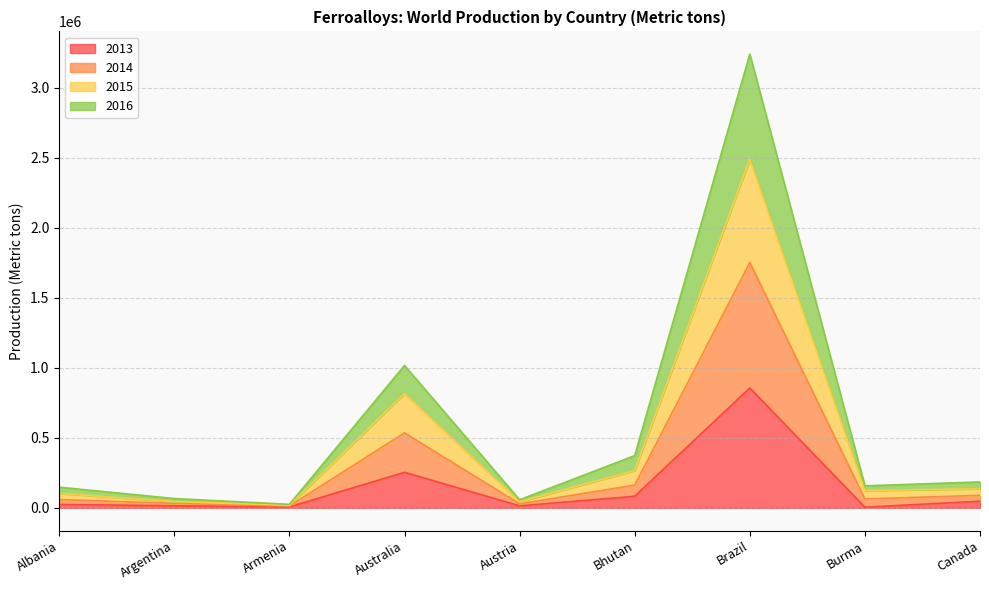

How many interior local peaks does the 2013 series have?

2